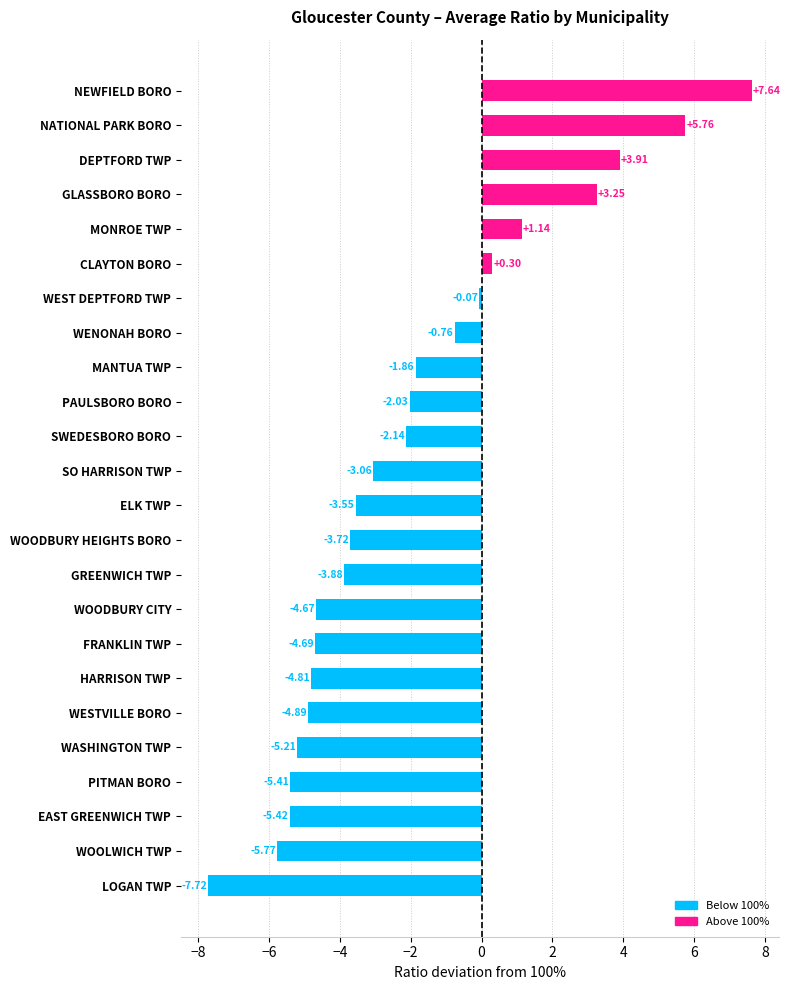

List the labels in order of value, smallest first.

LOGAN TWP, WOOLWICH TWP, EAST GREENWICH TWP, PITMAN BORO, WASHINGTON TWP, WESTVILLE BORO, HARRISON TWP, FRANKLIN TWP, WOODBURY CITY, GREENWICH TWP, WOODBURY HEIGHTS BORO, ELK TWP, SO HARRISON TWP, SWEDESBORO BORO, PAULSBORO BORO, MANTUA TWP, WENONAH BORO, WEST DEPTFORD TWP, CLAYTON BORO, MONROE TWP, GLASSBORO BORO, DEPTFORD TWP, NATIONAL PARK BORO, NEWFIELD BORO